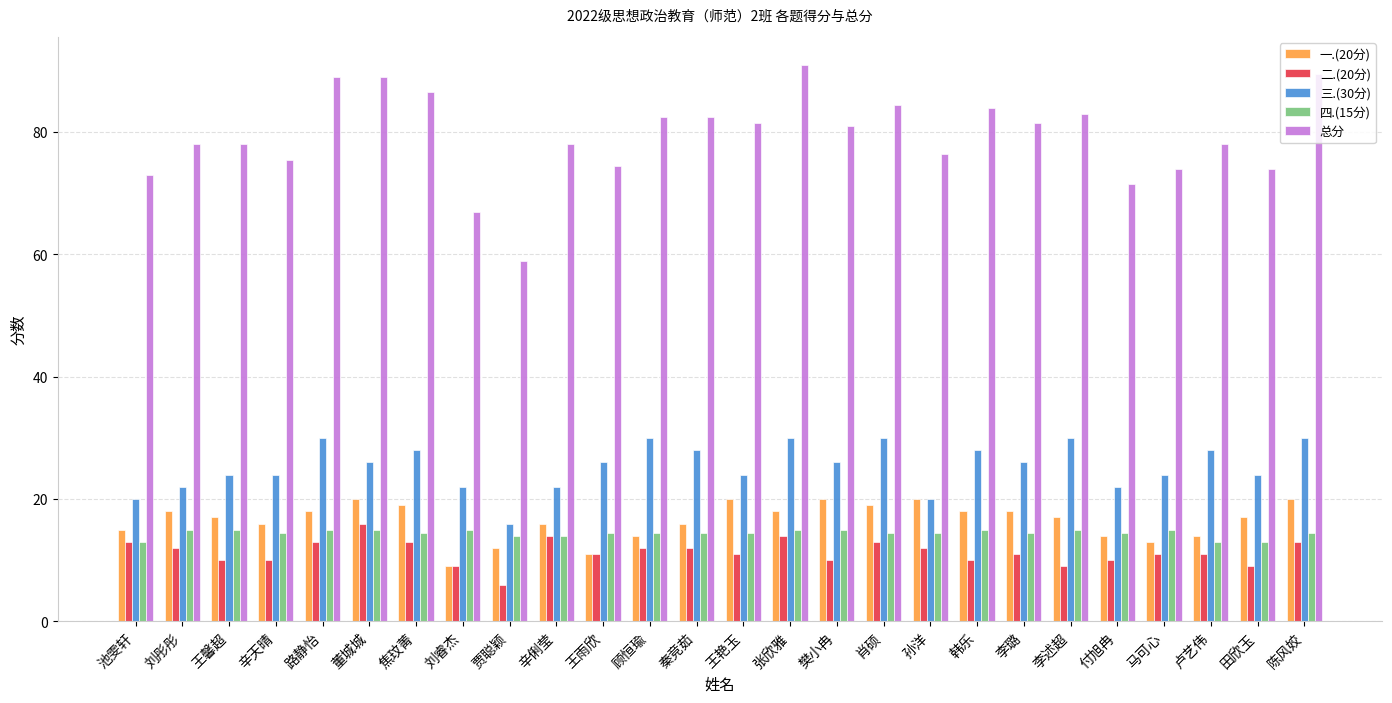

Which category has the highest value in the 总分 series?

张欣雅